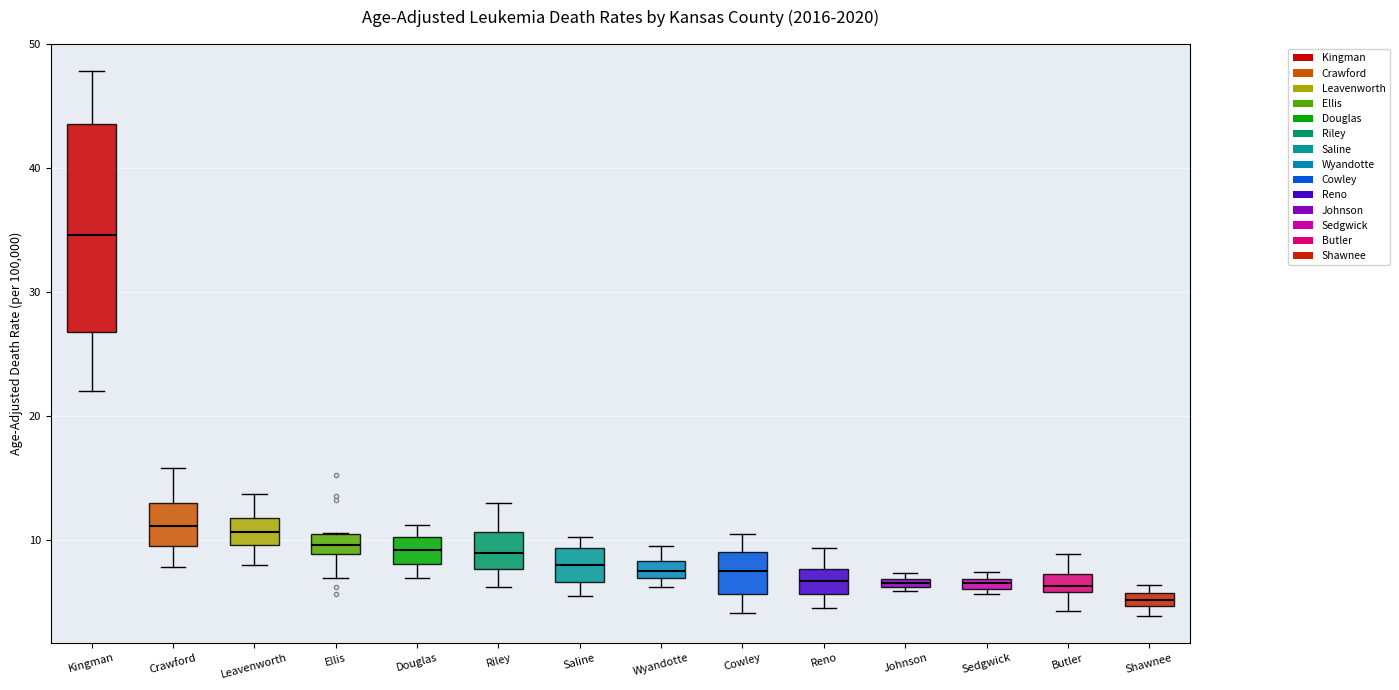

Comparing the boxes themselves (not the whiskers), which one is the tallest?

Kingman